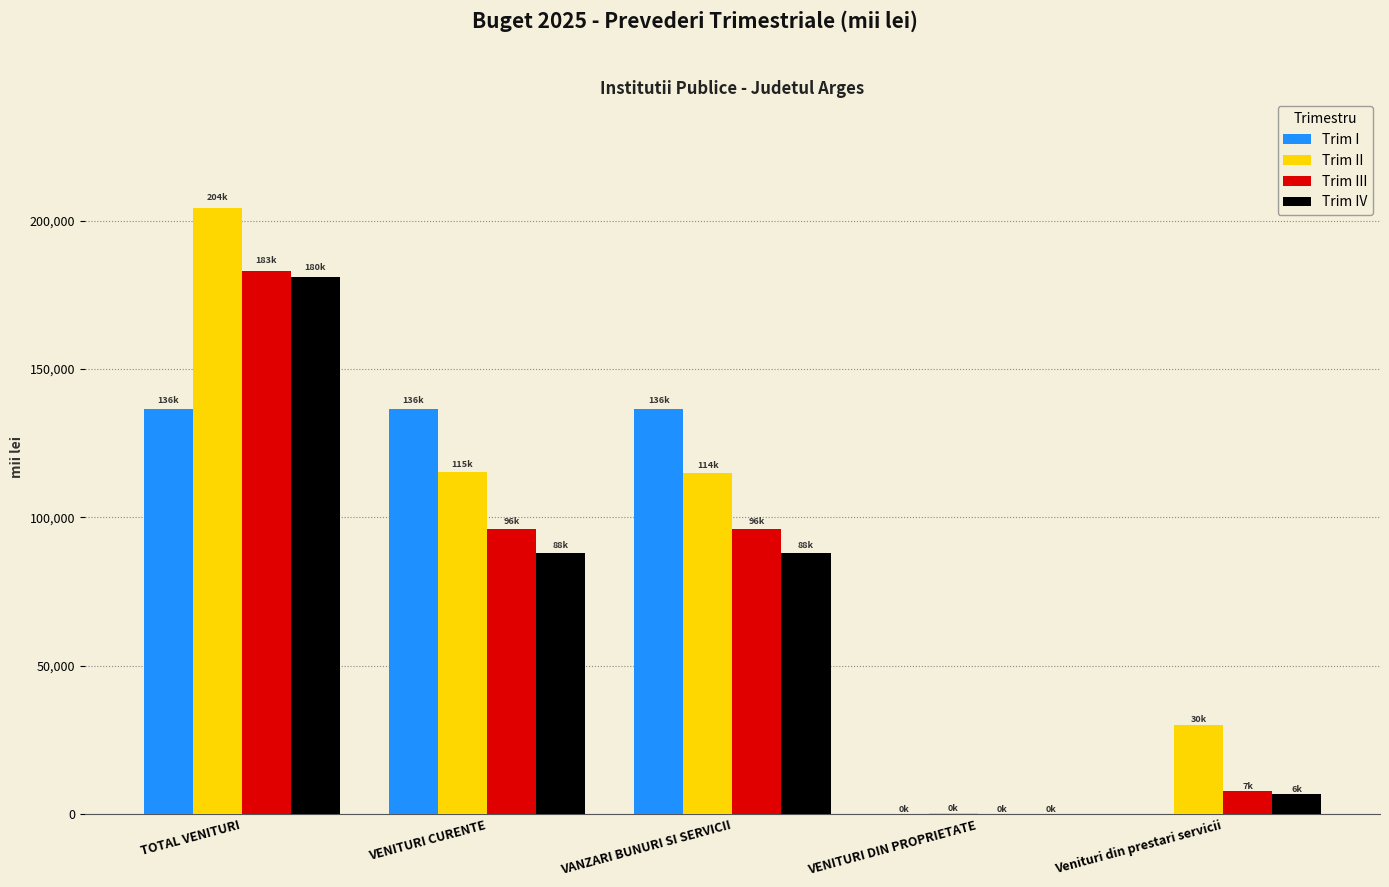

What is the sum of all Trim II values?

464583.5